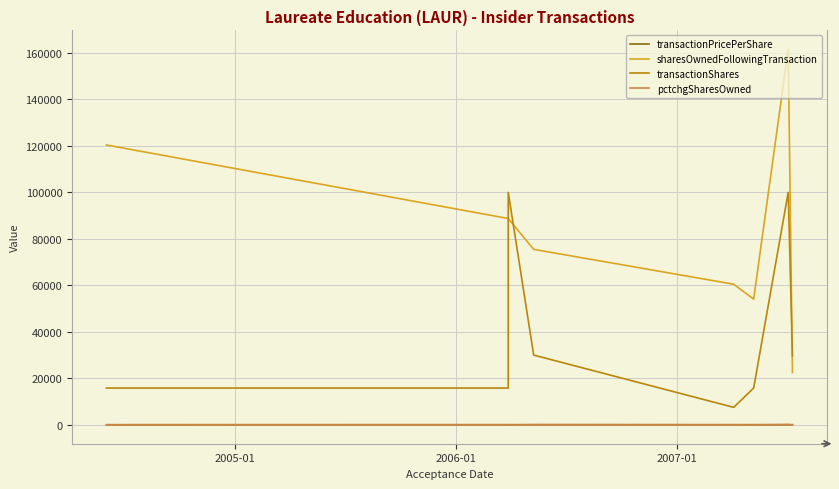

Which series has the largest total across all categories?

sharesOwnedFollowingTransaction